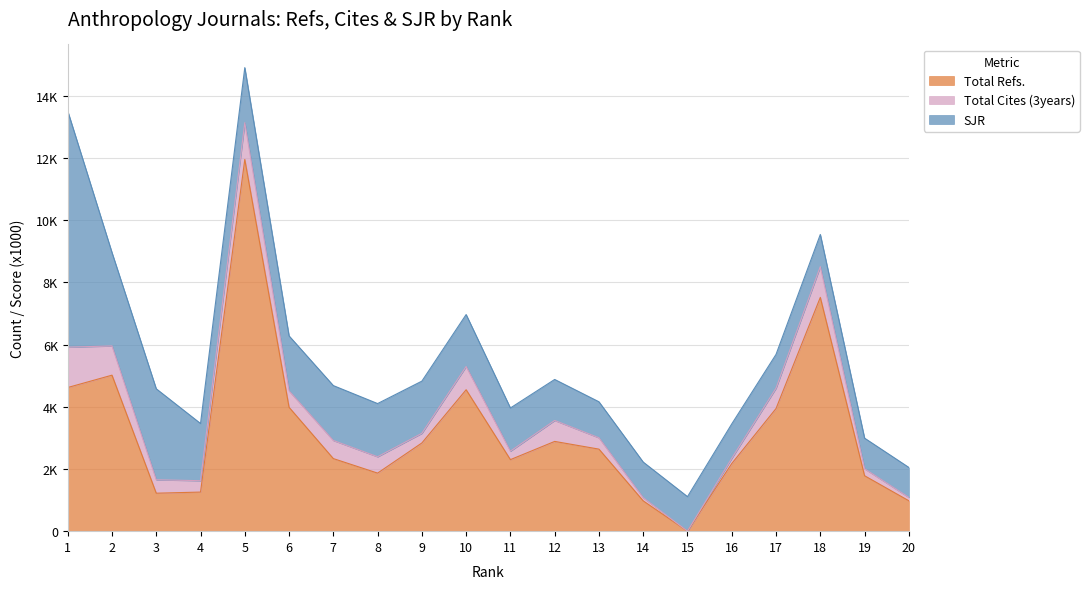

What is the value of the Total Refs. point at the 3rd from the left?

1221